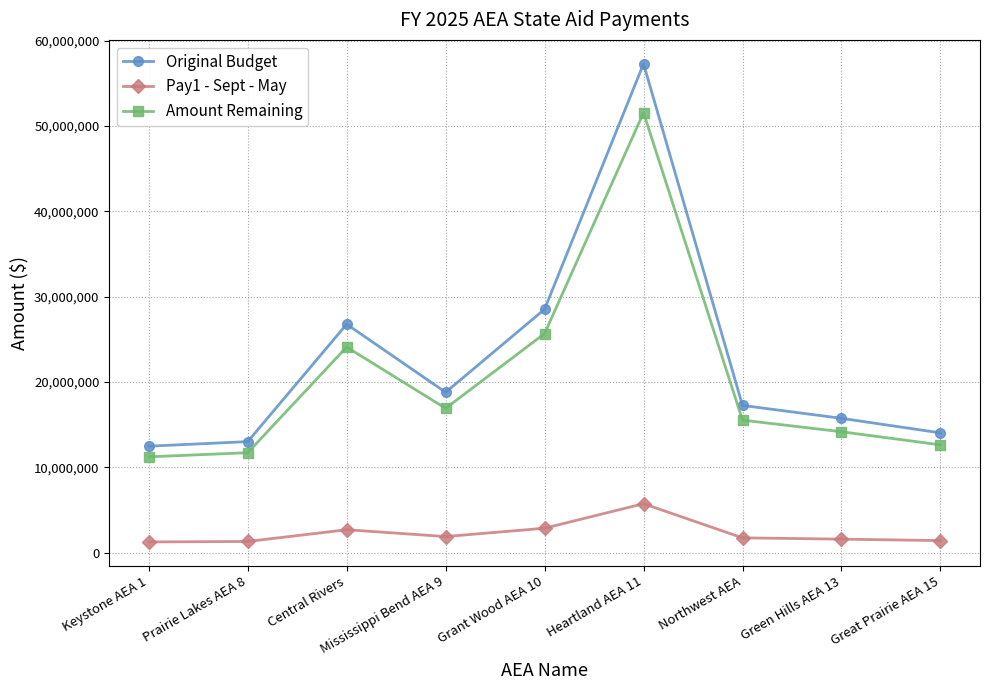

True or false: Amount Remaining and Original Budget cross at least once.

False